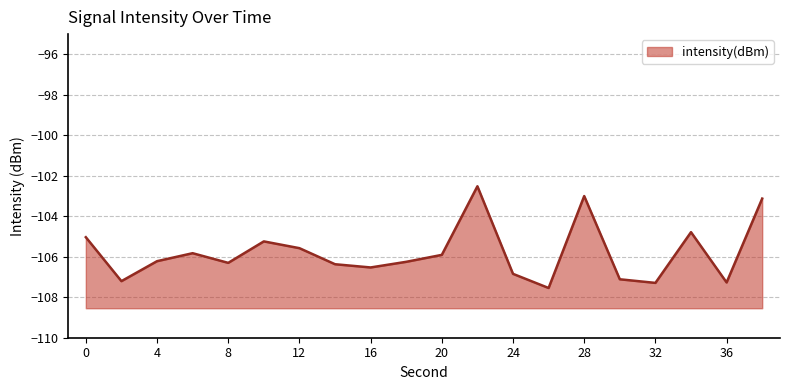

Reading right to left, what are all the values shown in this chart?

-103.1	-107.3	-104.8	-107.3	-107.1	-103.0	-107.5	-106.8	-102.5	-105.9	-106.2	-106.5	-106.4	-105.6	-105.2	-106.3	-105.8	-106.2	-107.2	-105.0